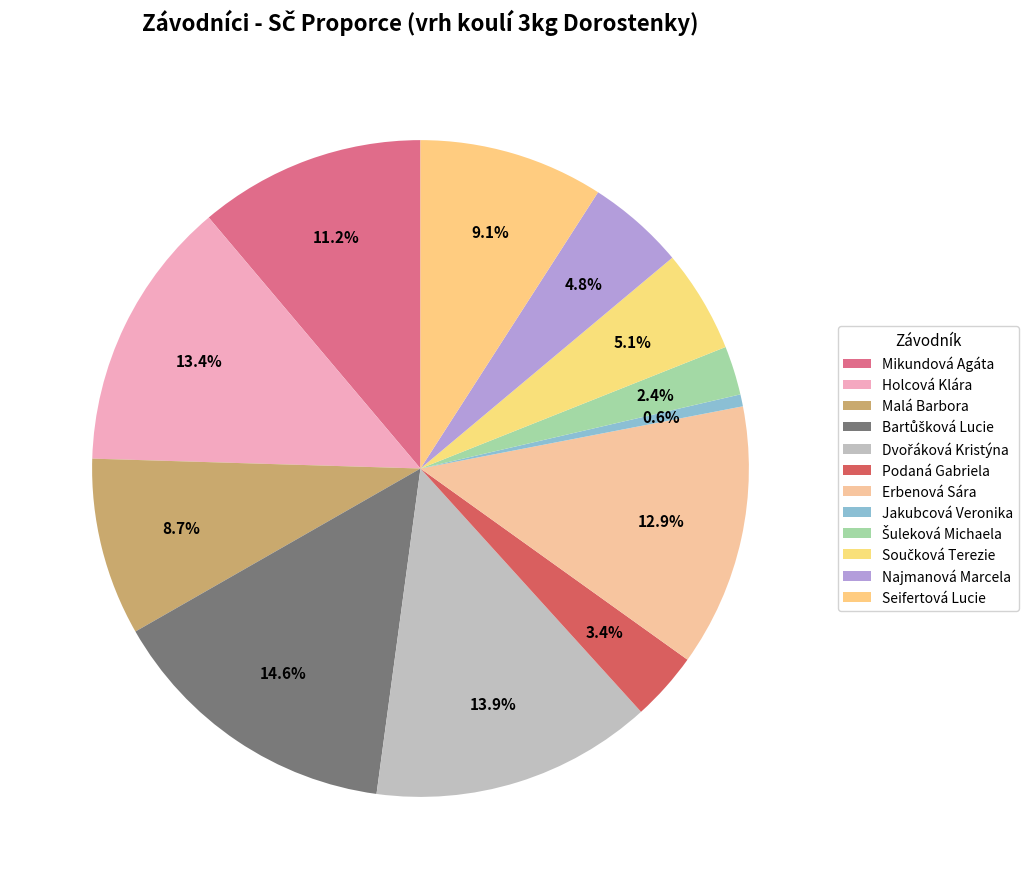

What is the ratio of the value at Mikundová Agáta to the value at Seifertová Lucie?

1.2